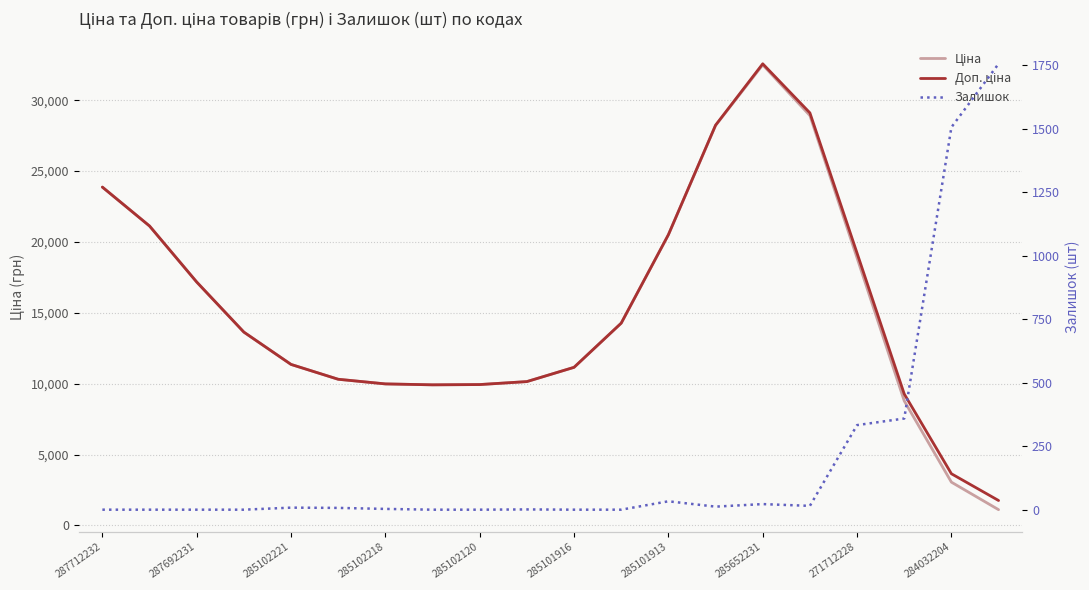

What are all the series names shown in the legend?

Ціна, Доп. ціна, Залишок